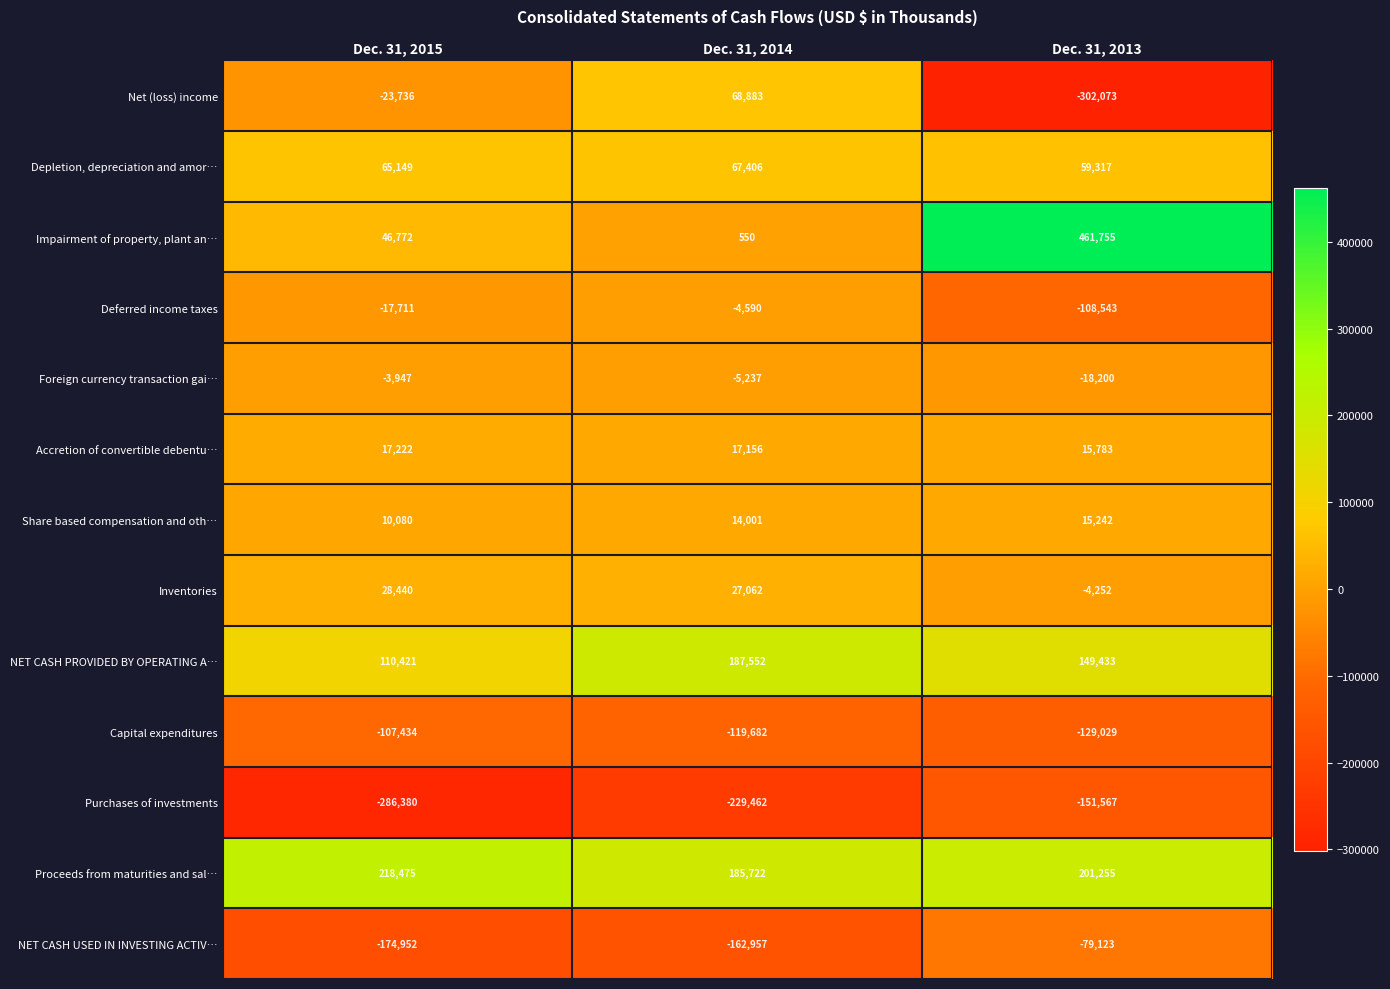

How many categories are shown in the chart?

3